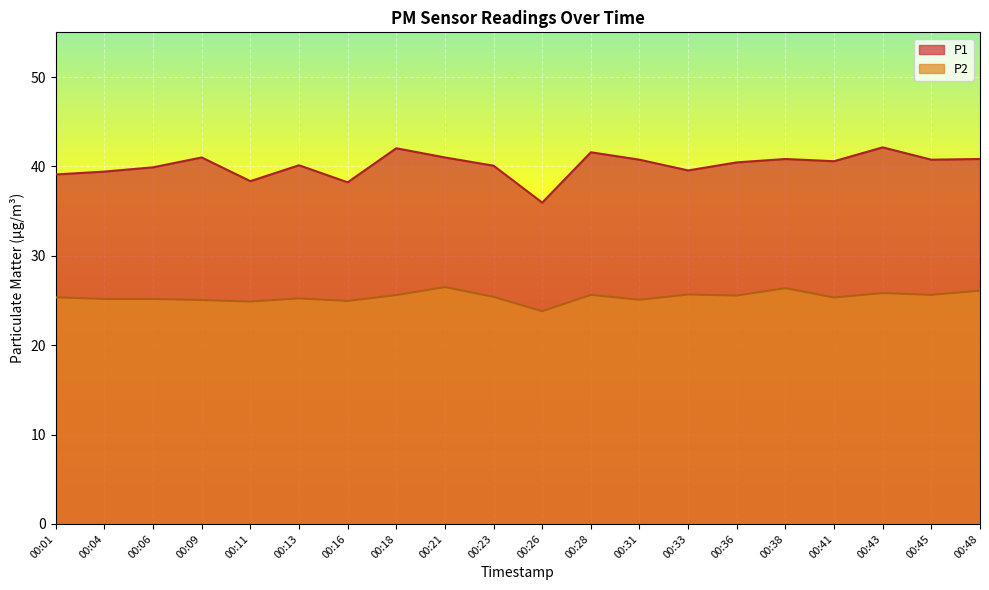

True or false: P1 has a value of 22.9 at 00:04.

False